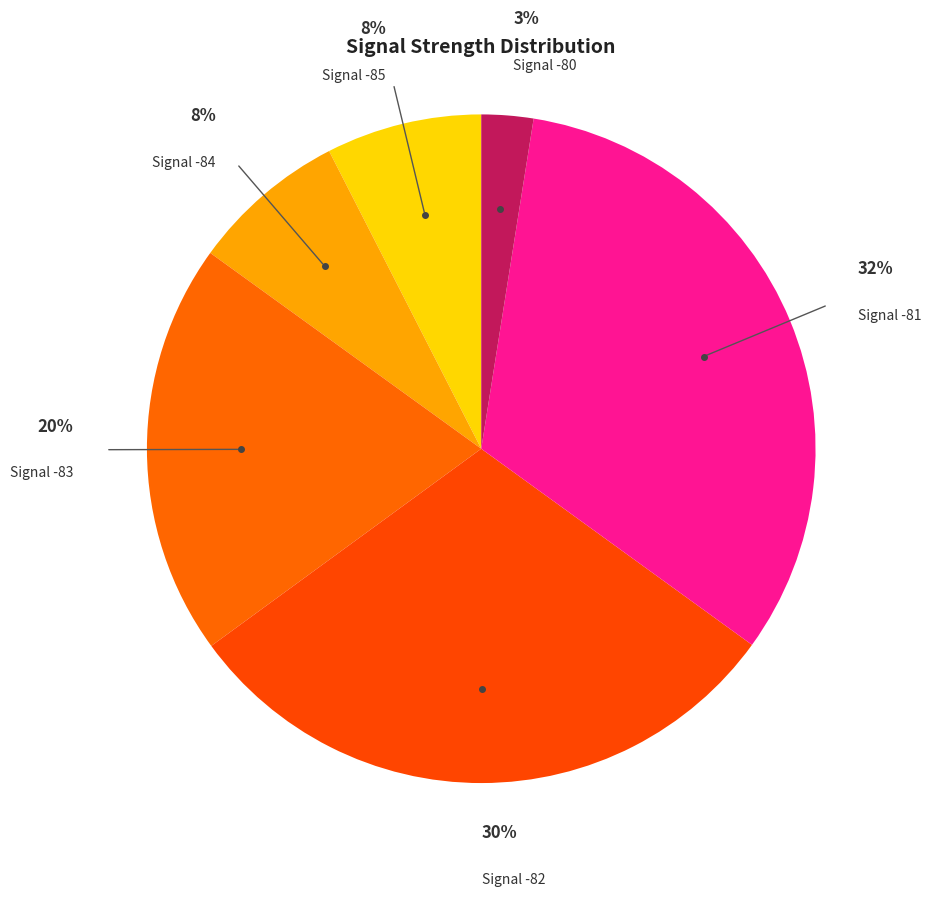

Between Signal -80 and Signal -82, which is larger?

Signal -82